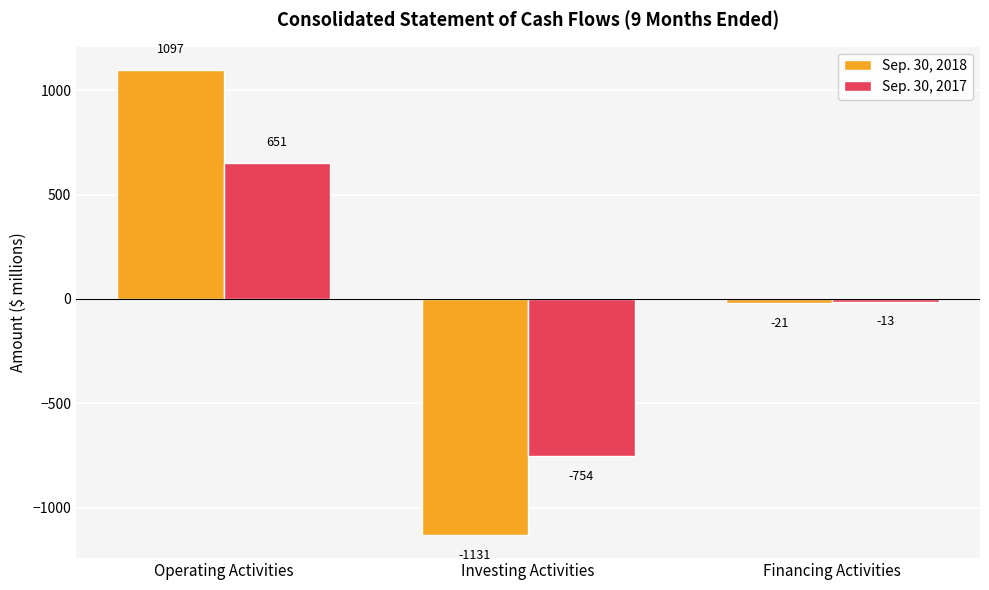

What is the average value of the Sep. 30, 2018 series?

-18